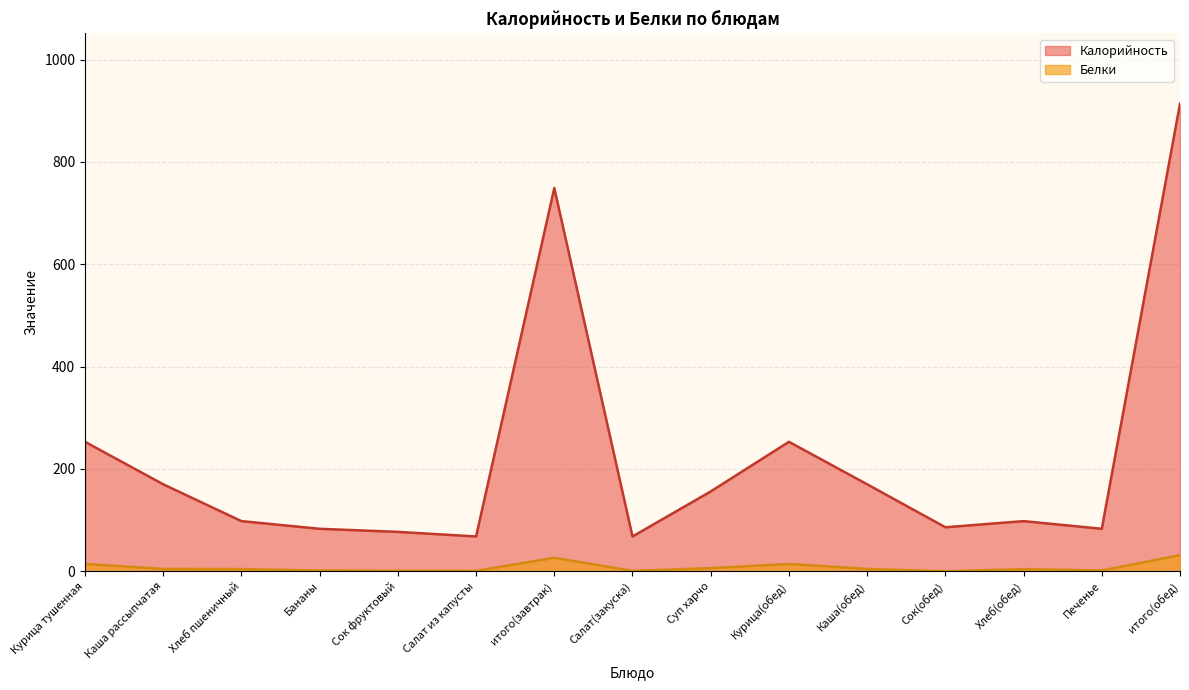

What is the label of the 4th point from the left?

Бананы